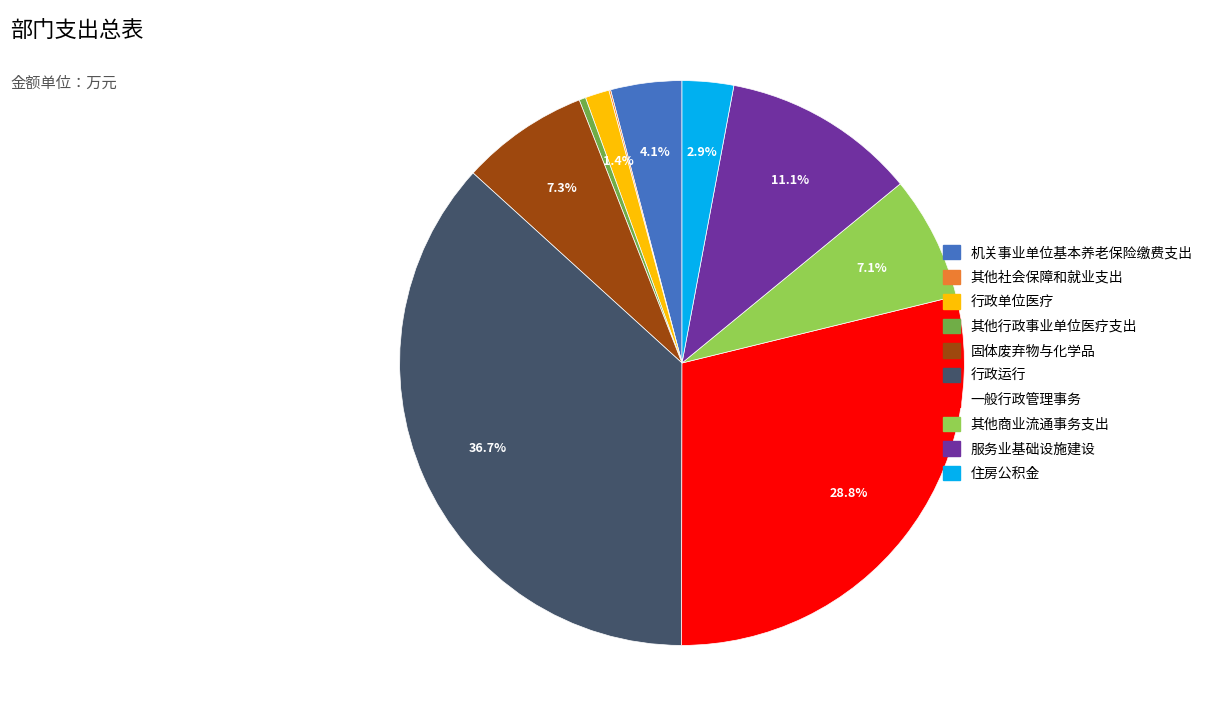

Which slice is the largest?

行政运行